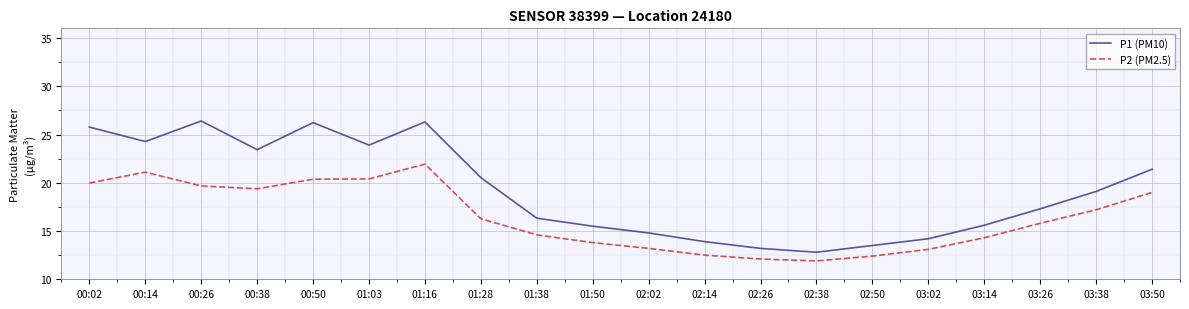

True or false: P2 (PM2.5) has more than 1 points higher than both neighbors.

True